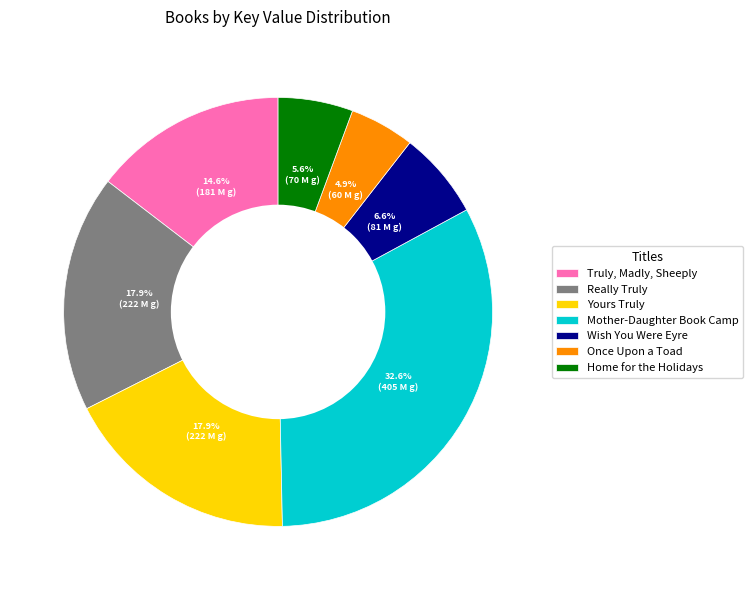

How many slices are in this pie chart?

7